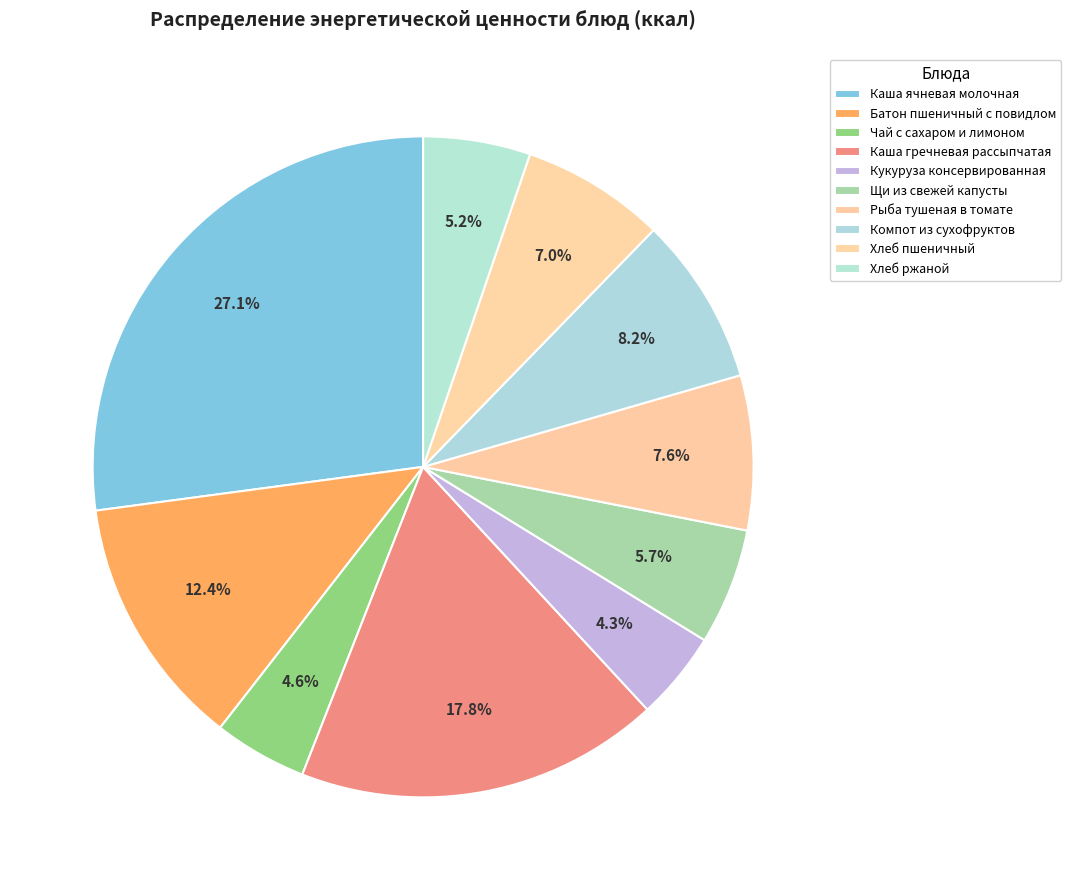

How many segments does this pie chart have?

10